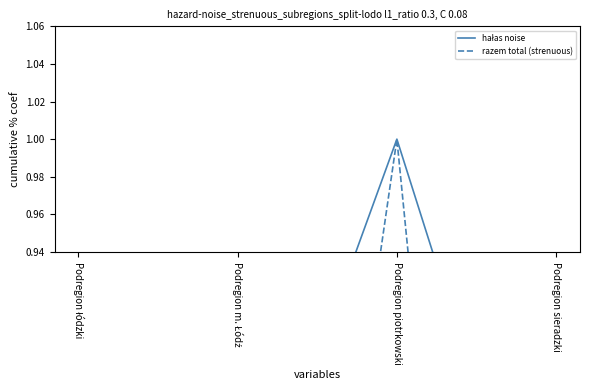

True or false: hałas noise has more than 1 points higher than both neighbors.

False